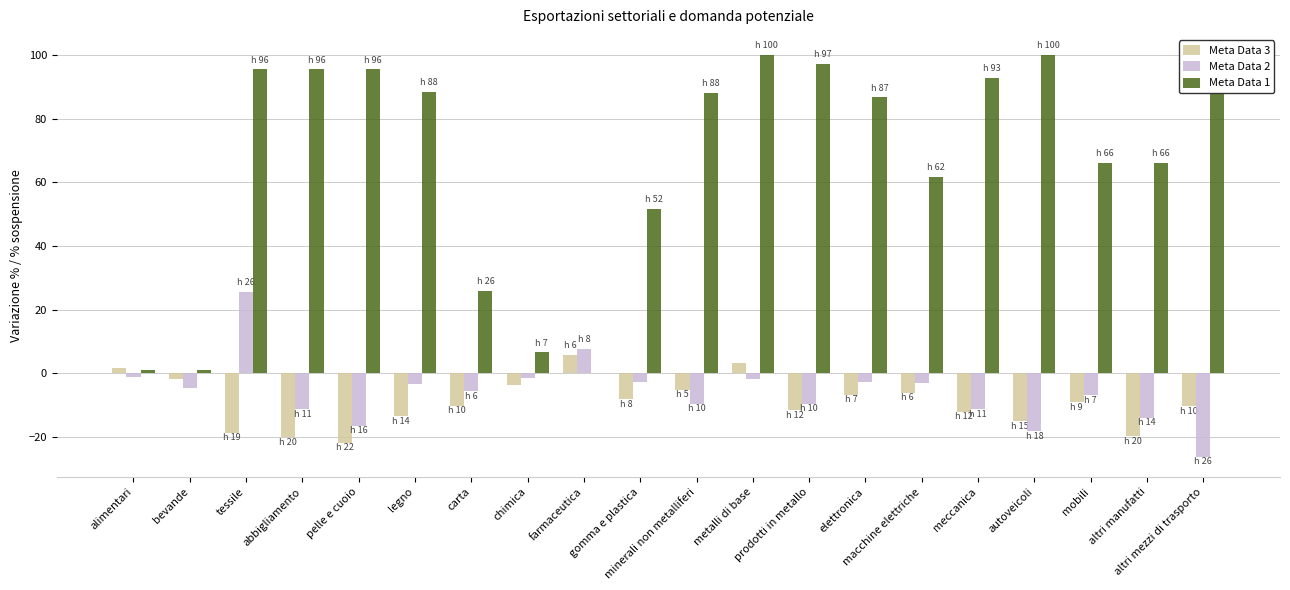

What is the smallest value displayed?

-26.2